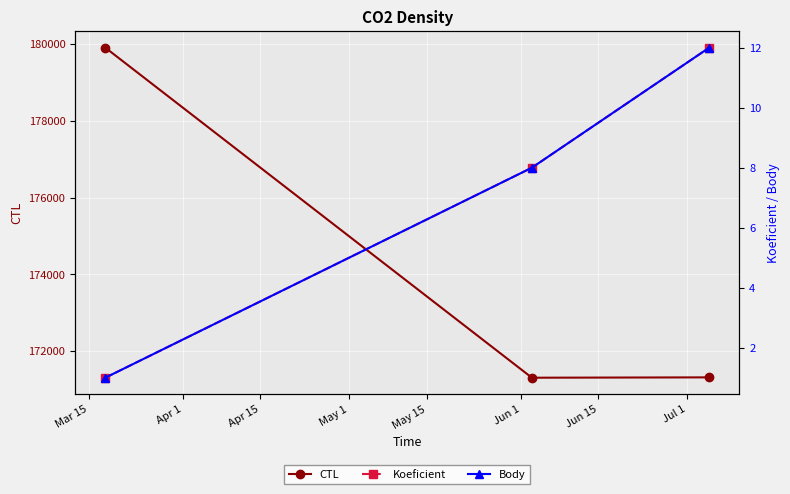

Reading right to left, list all the values displayed in this chart.

CTL: 171316	171307	179907
Koeficient: 12	8	1
Body: 12	8	1